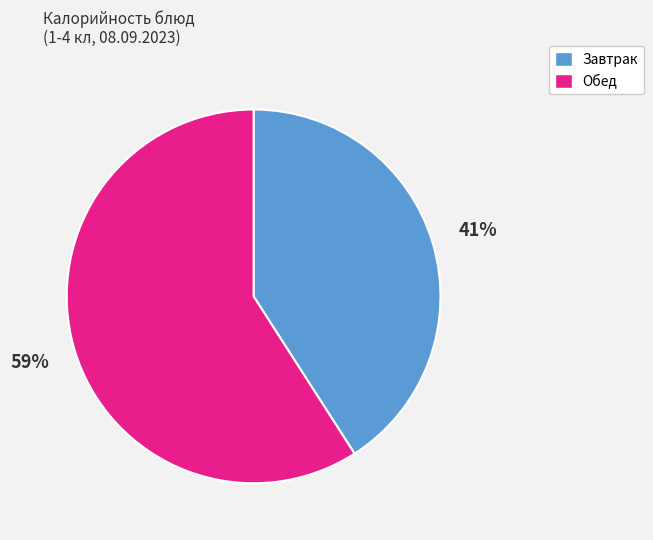

Is the sum of Завтрак and Обед greater than half?

Yes